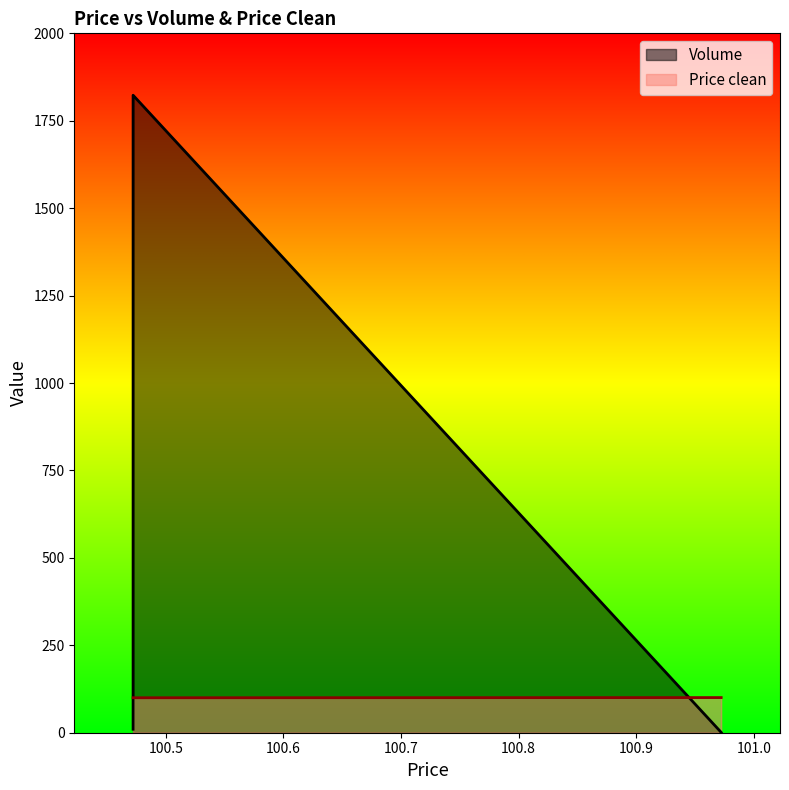

What is the sum of the values at 100.972222 and 100.472222?

200.5